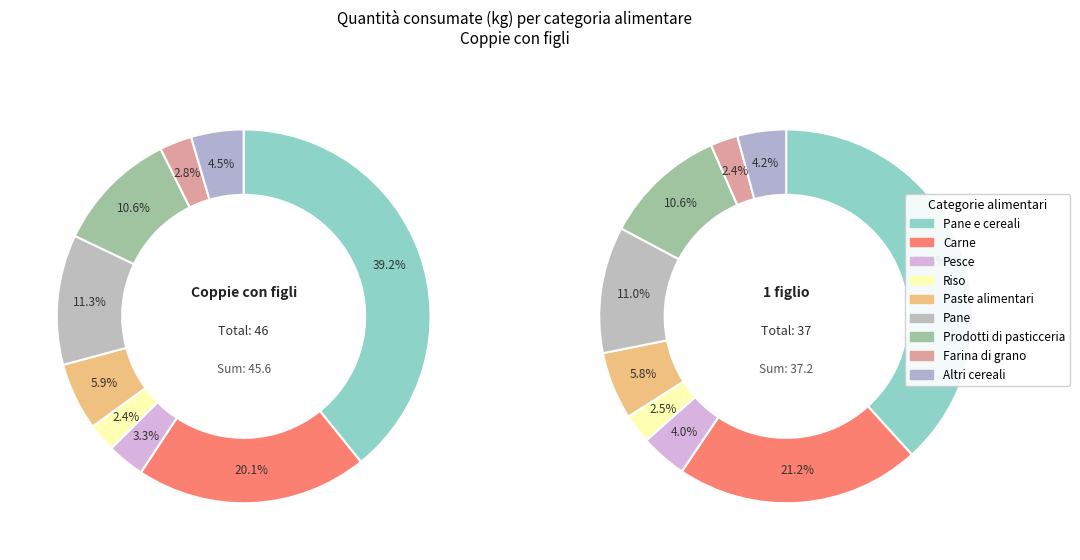

Which series changed the most between Paste alimentari and Prodotti di pasticceria?

Coppie con figli